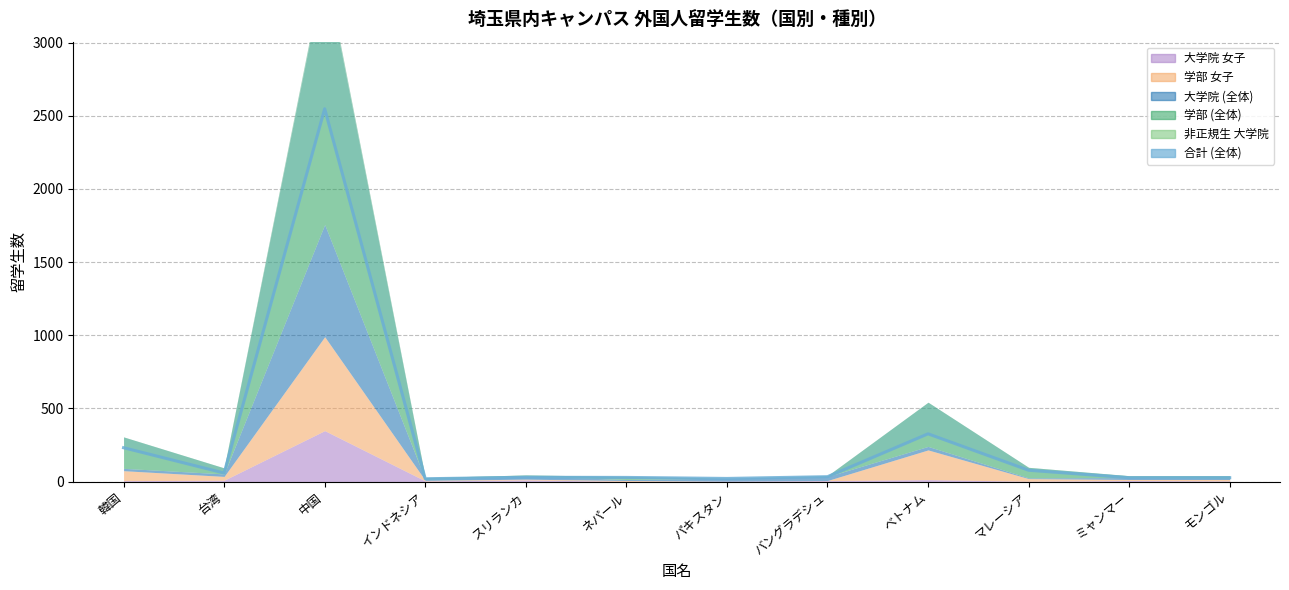

How many interior local peaks (higher than both neighbors) does the data have?

3